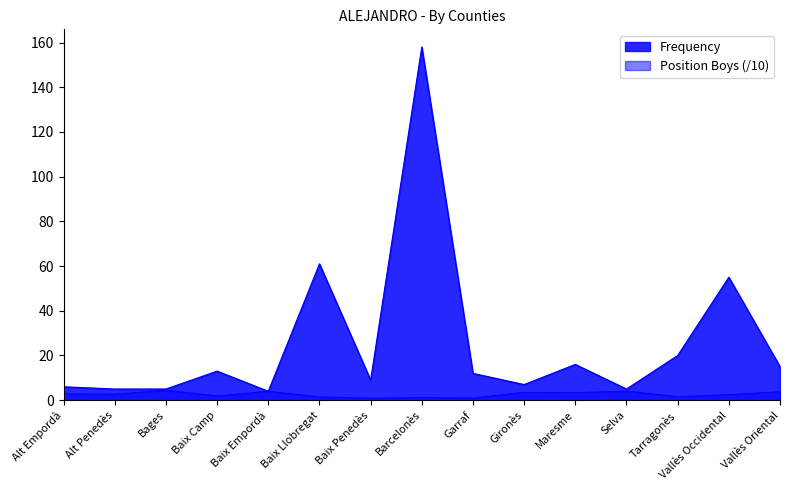

What is the difference between the second highest and second lowest values in the Position Total series?

3.1